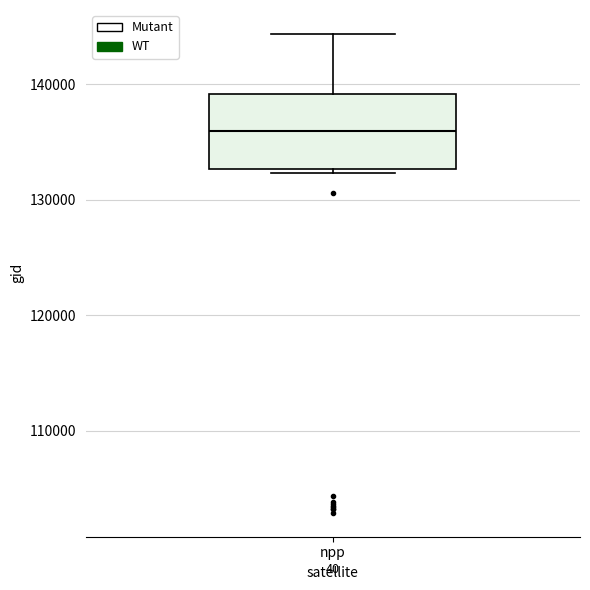

Where is the lower edge of the box for npp on the y-axis? The values are not printed on the chart, so give them approximately, as read against the axis.

133000